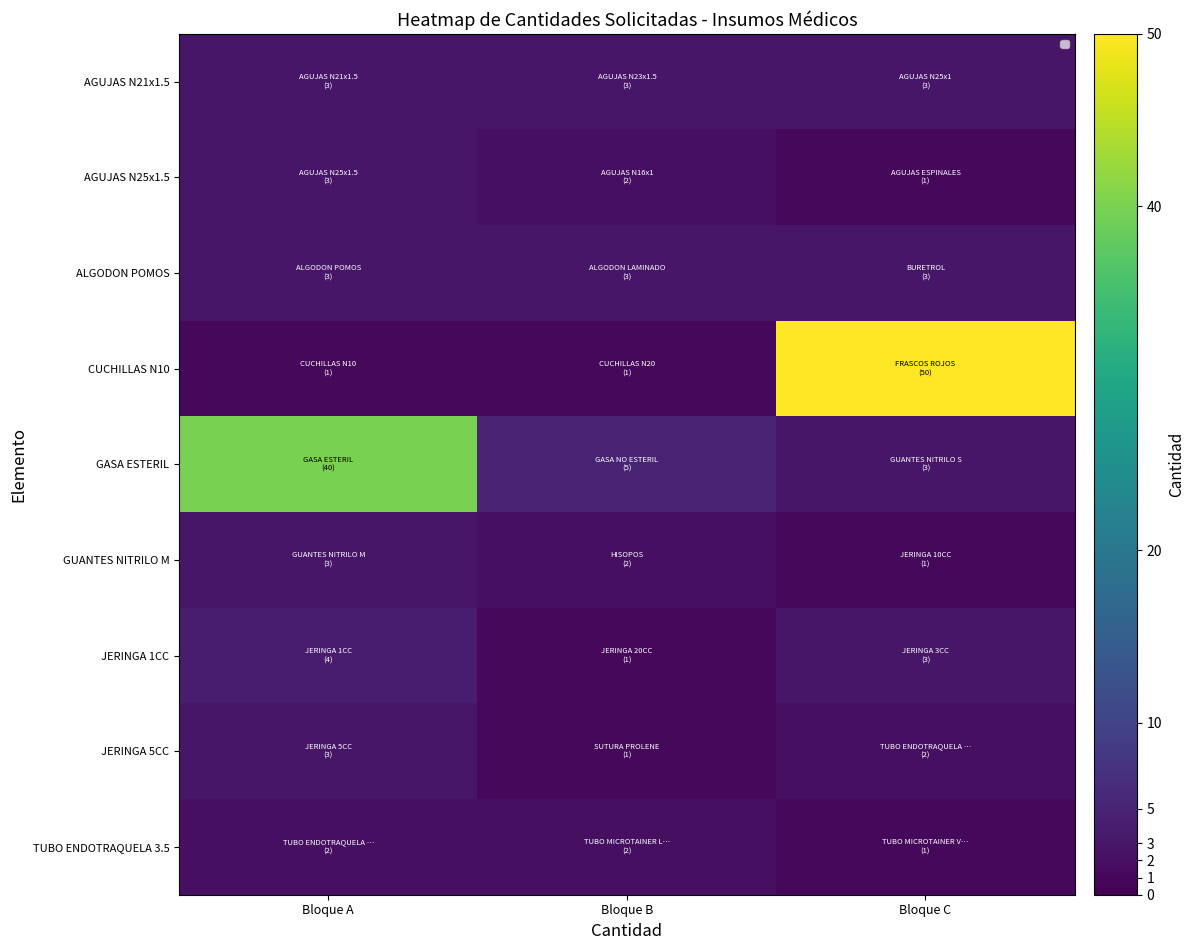

At how many categories does at least one series exceed 34?

2